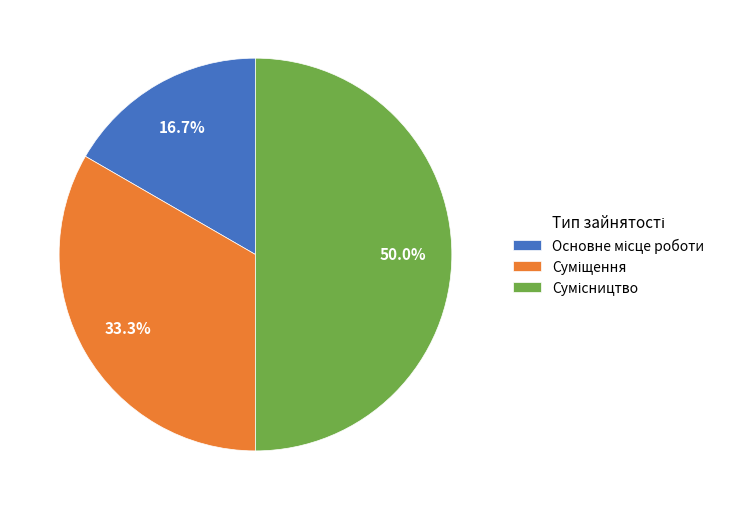

Is there any slice that represents more than half of the pie?

No